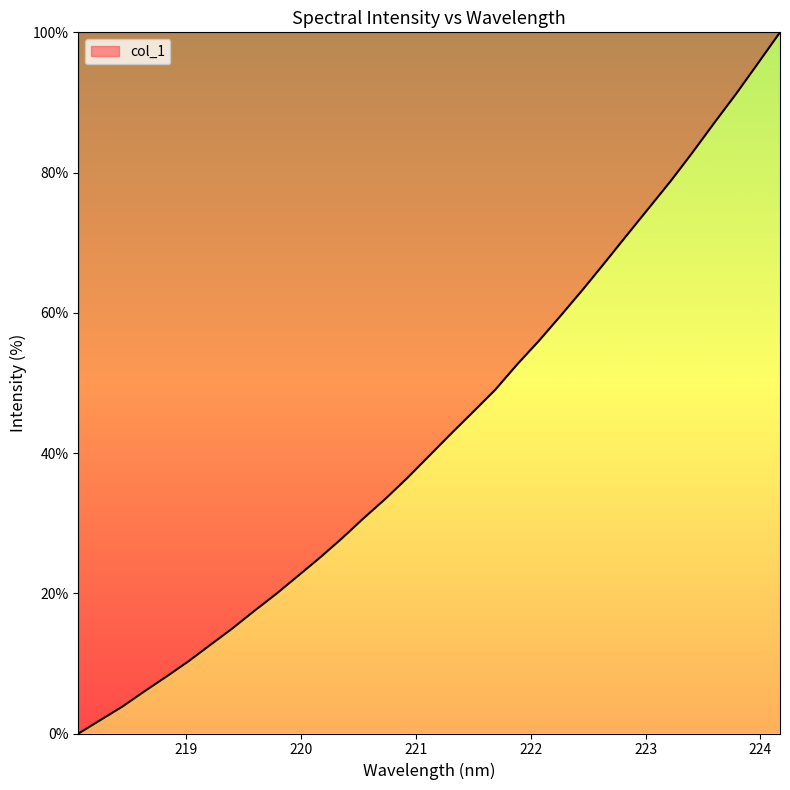

What is the maximum value shown in the chart?

100.0